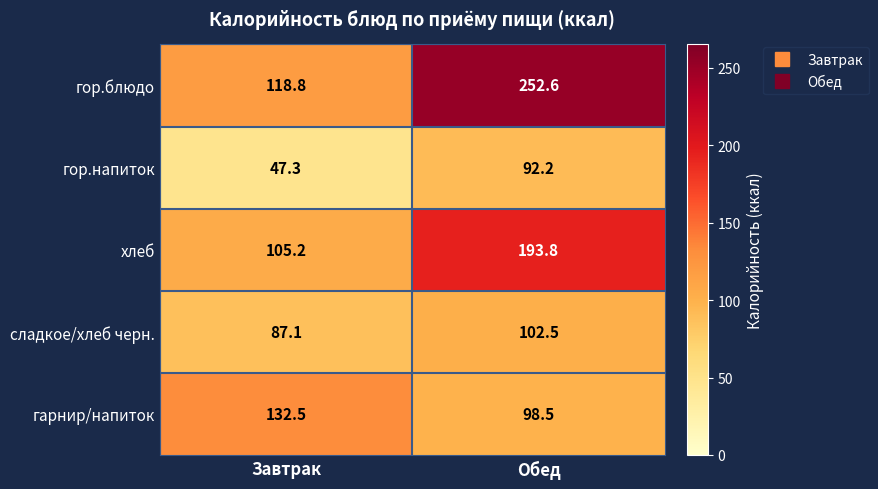

Which category has the lowest value across all series?

Завтрак